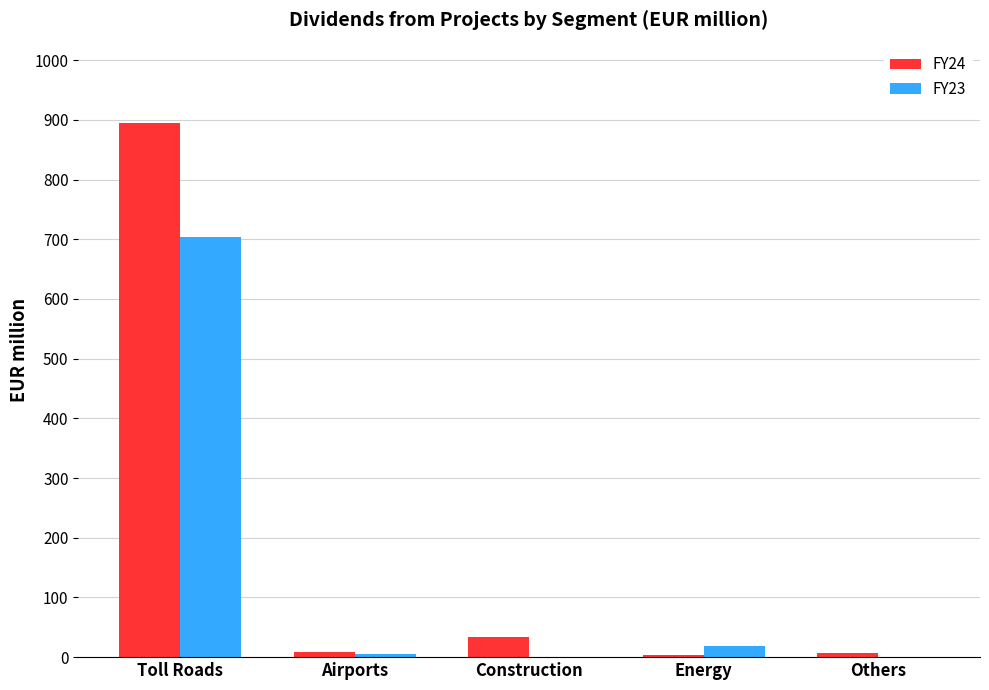

At which category is the sum across all series the highest?

Toll Roads